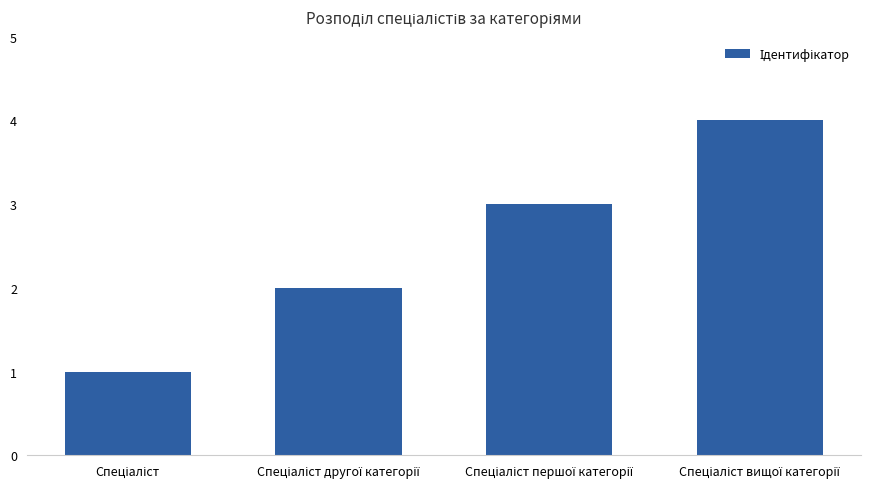

How many values are below 3?

2